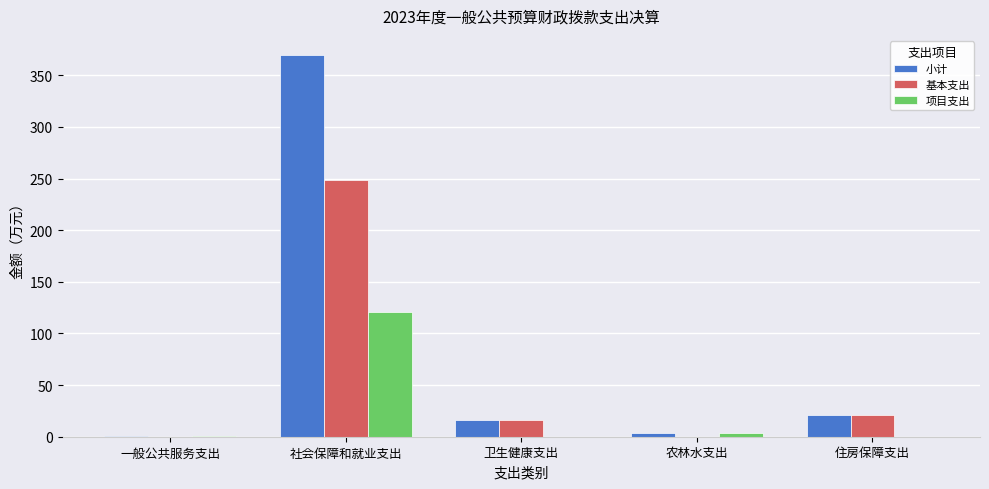

Which series changed the most between 社会保障和就业支出 and 住房保障支出?

小计